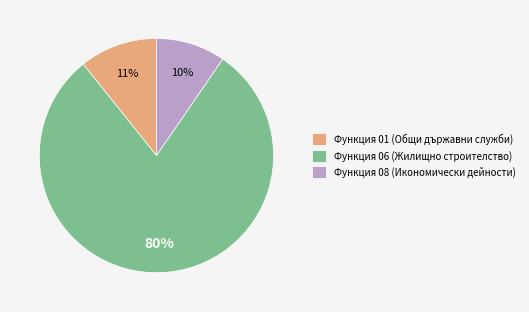

Is Функция 06 (Жилищно строителство) the majority of the pie?

Yes